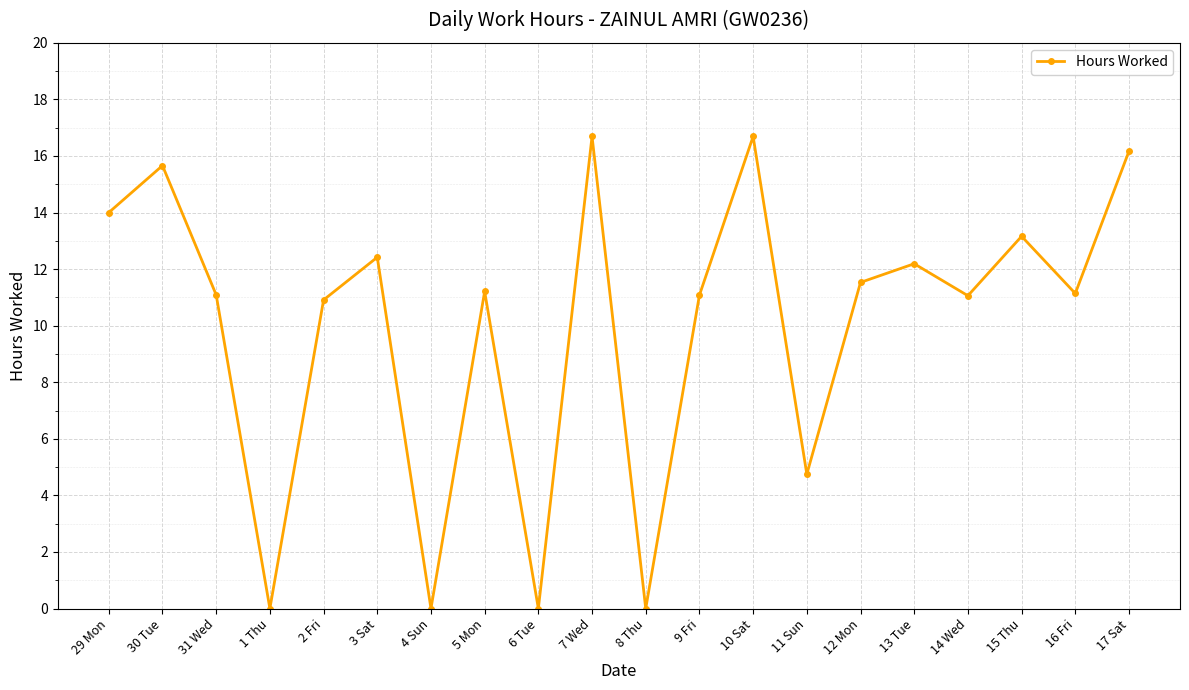

How many lines are shown in the chart?

1